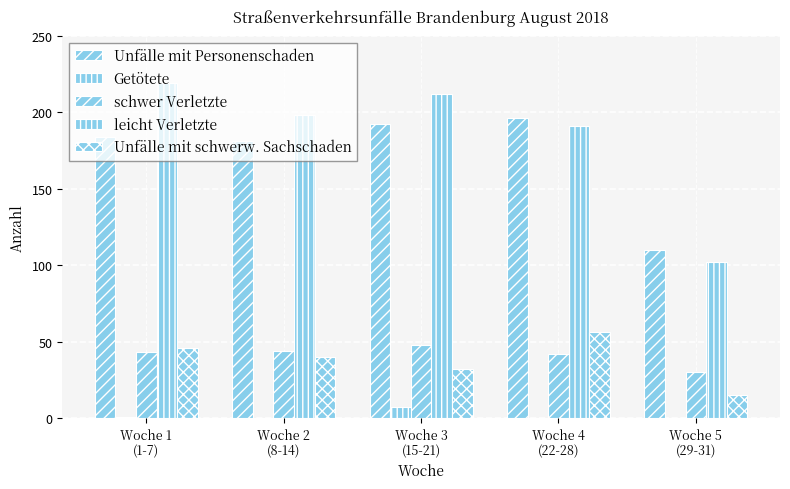

Is the value of schwer Verletzte at Woche 3
(15-21) greater than the value of Getötete at Woche 1
(1-7)?

Yes